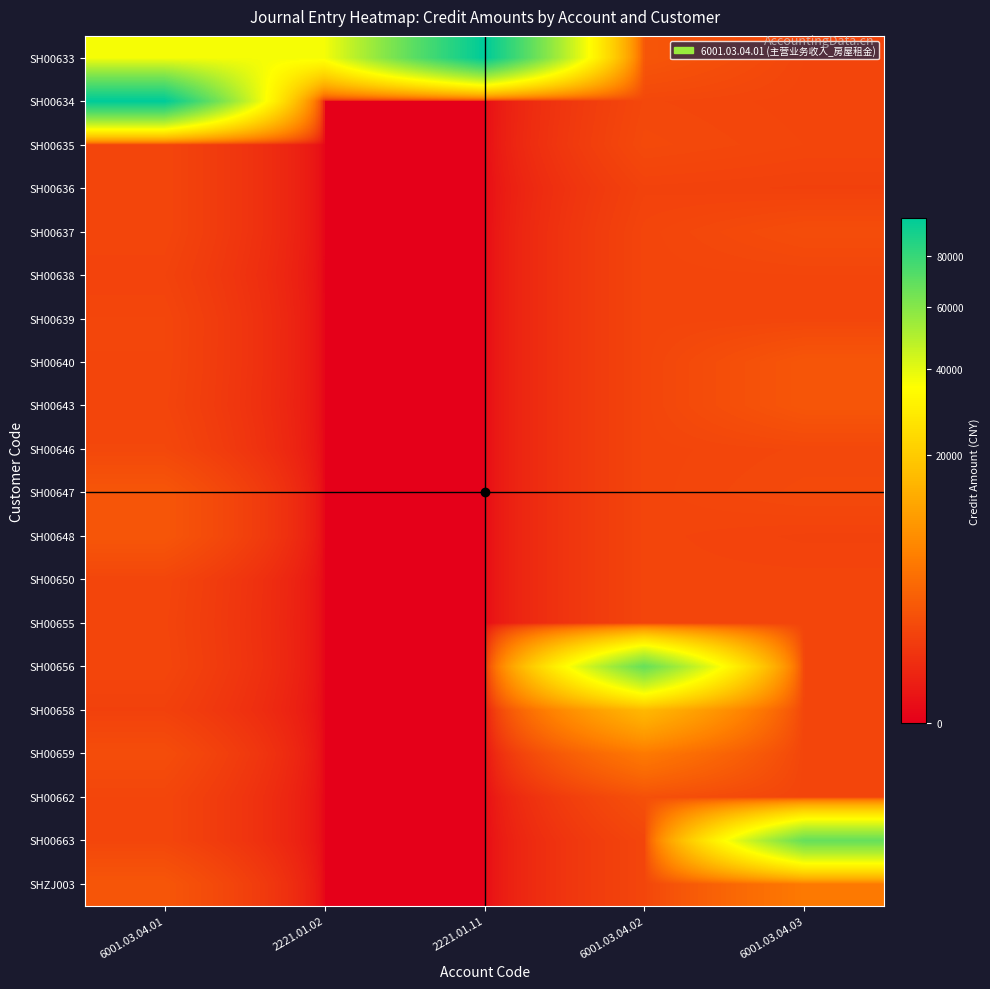

At how many categories does at least one series exceed 15325?

5